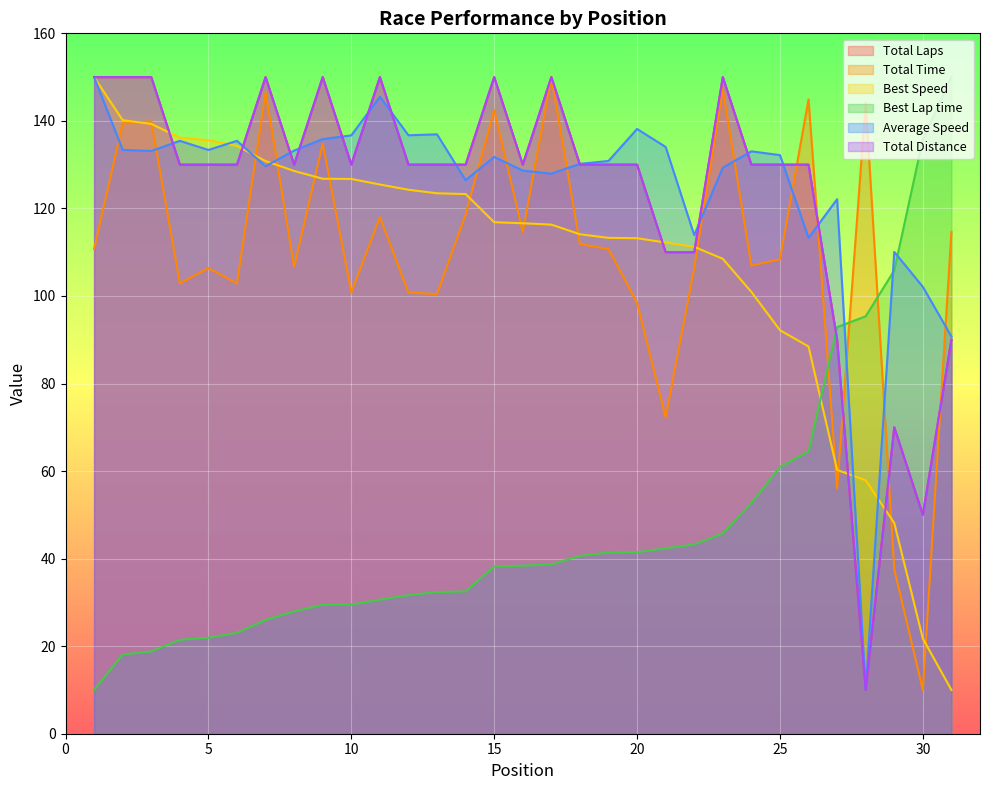

How many values in the Total Laps series exceed 130?

9